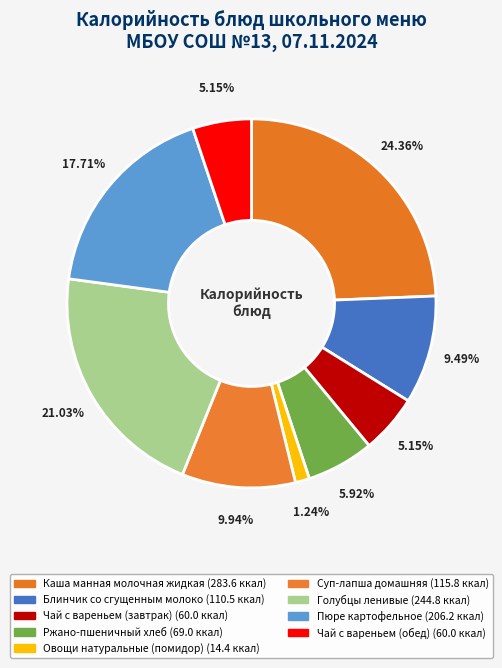

To the nearest percent, what is the average slice percentage?

11%